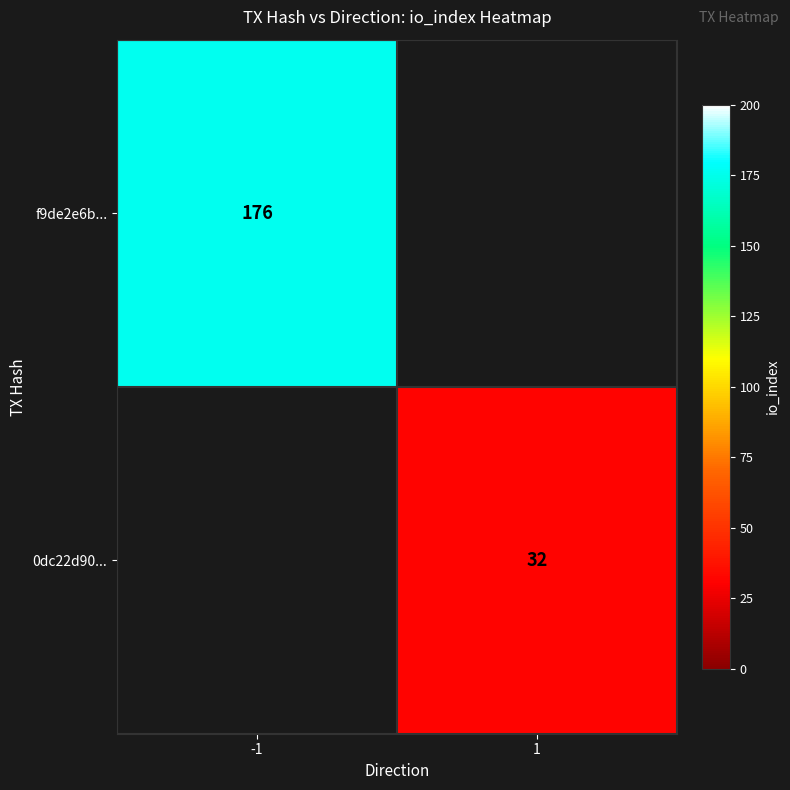

At how many categories does at least one series exceed 87?

1